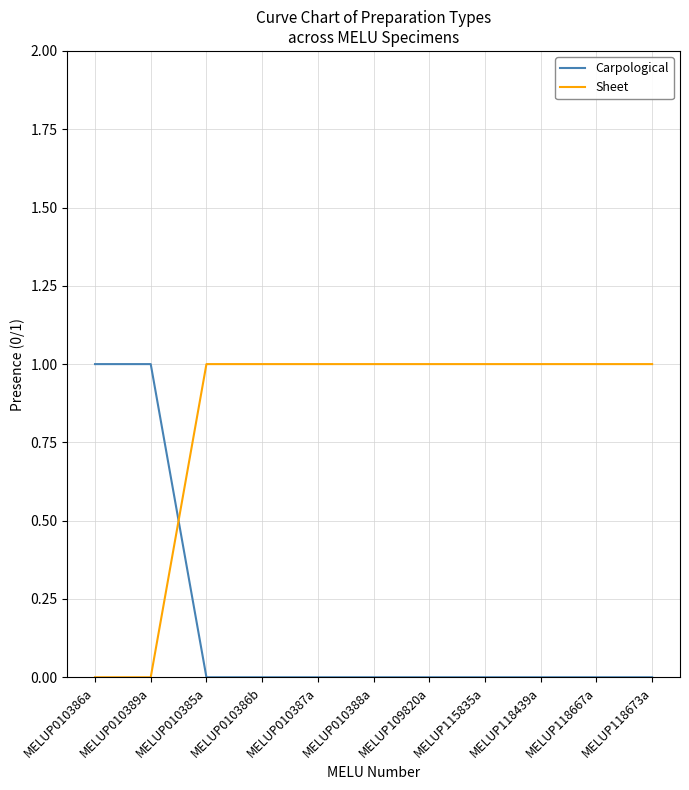

Which series has the largest total across all categories?

Sheet